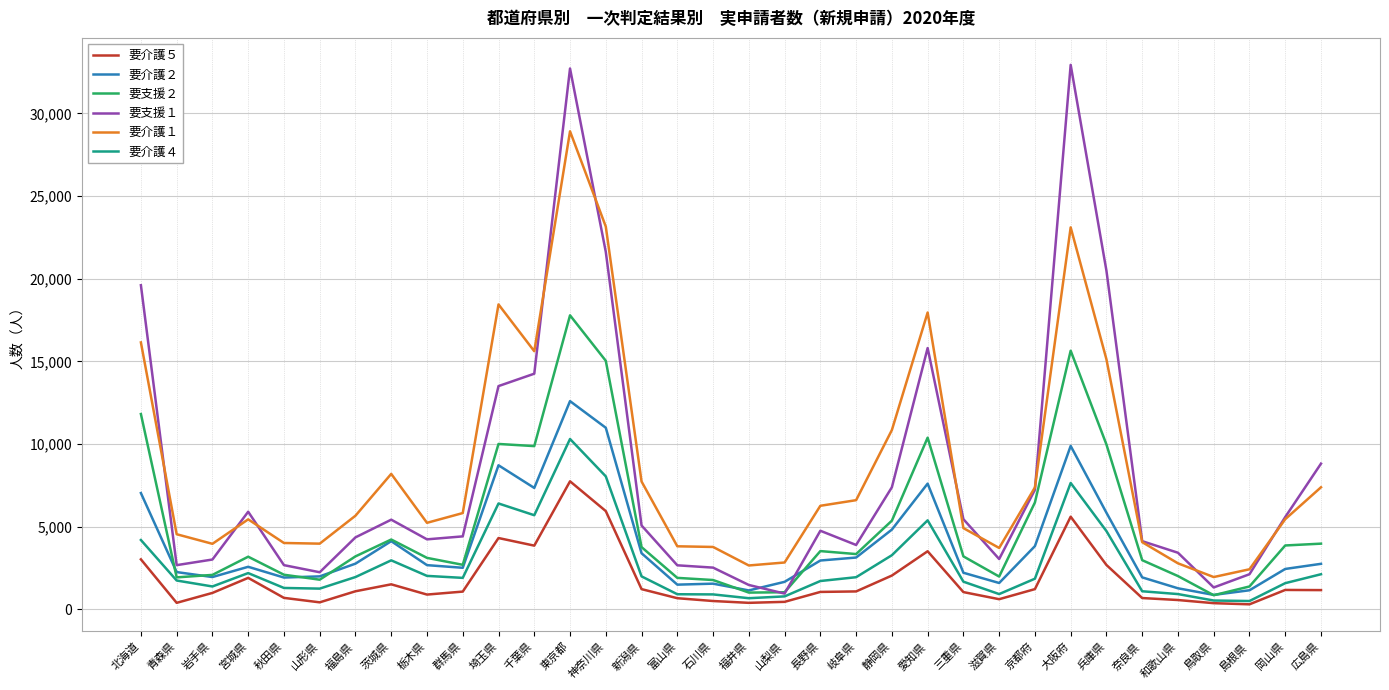

Which series has the largest total across all categories?

要介護１